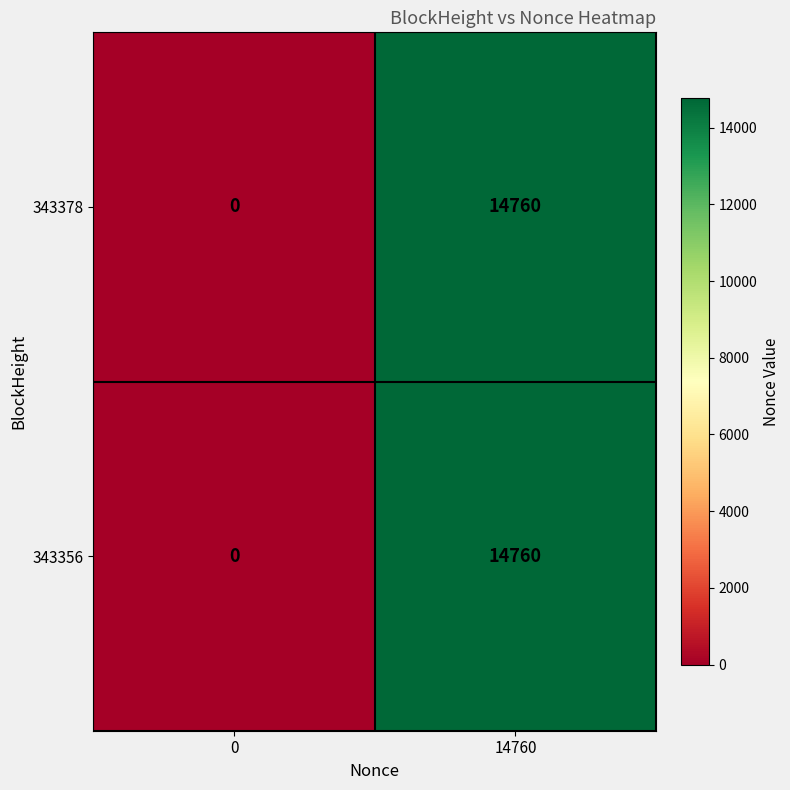

Count the number of categories in the chart.

2